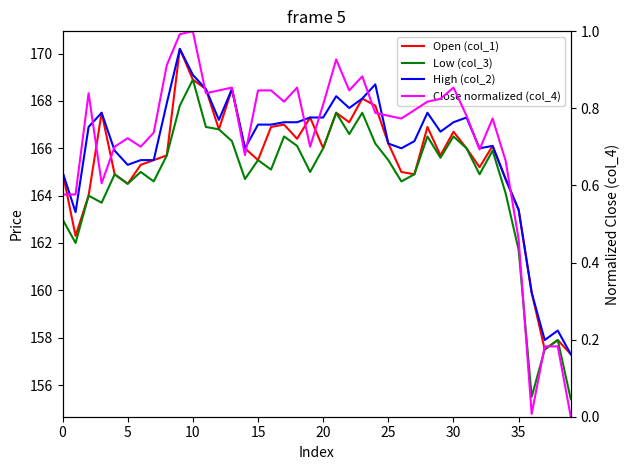

At which category is the sum across all series the highest?

9